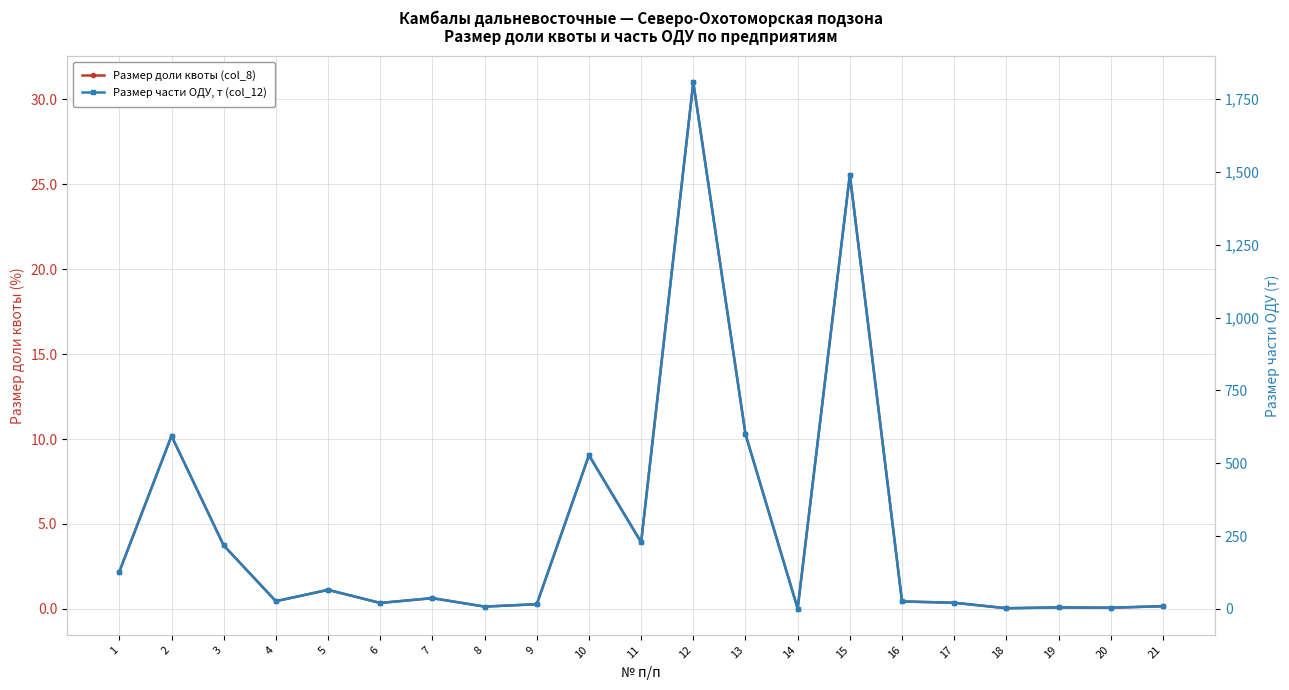

Which has a higher value, 7 or 16?

7